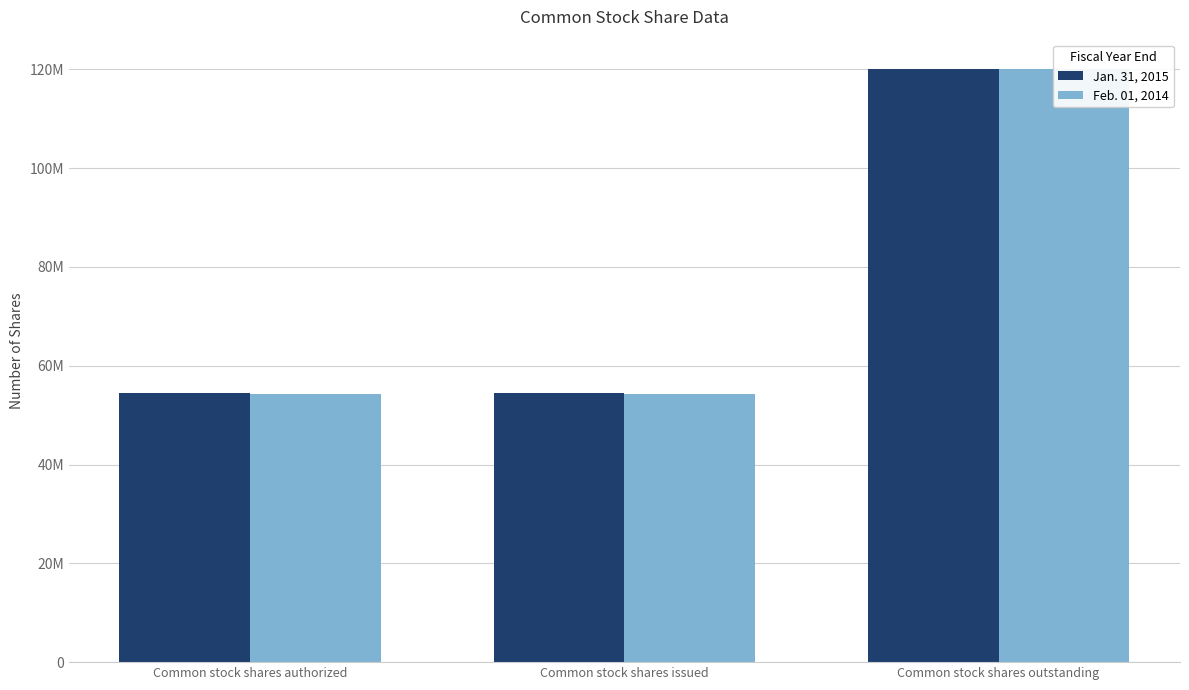

What is the difference between the maximum and minimum values in the Feb. 01, 2014 series?

65809276